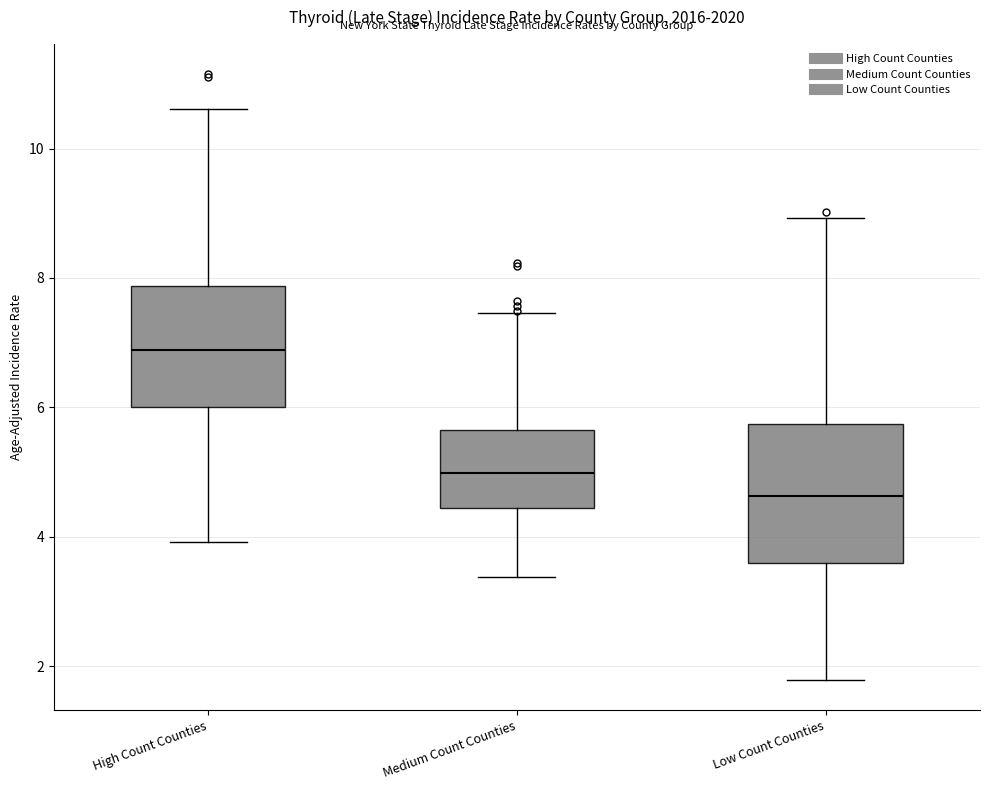

Which box's median line is the highest?

High Count Counties